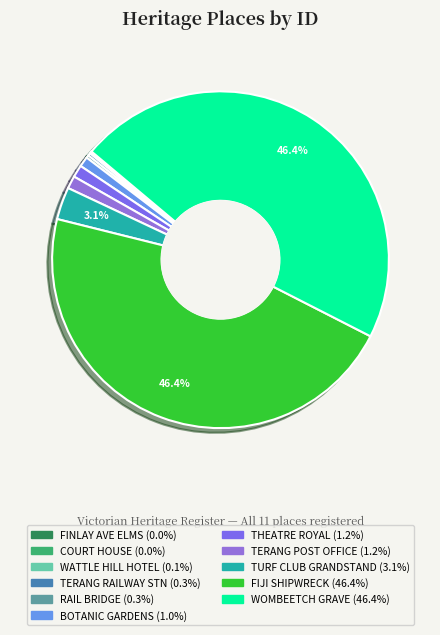

Does any single category account for the majority?

No